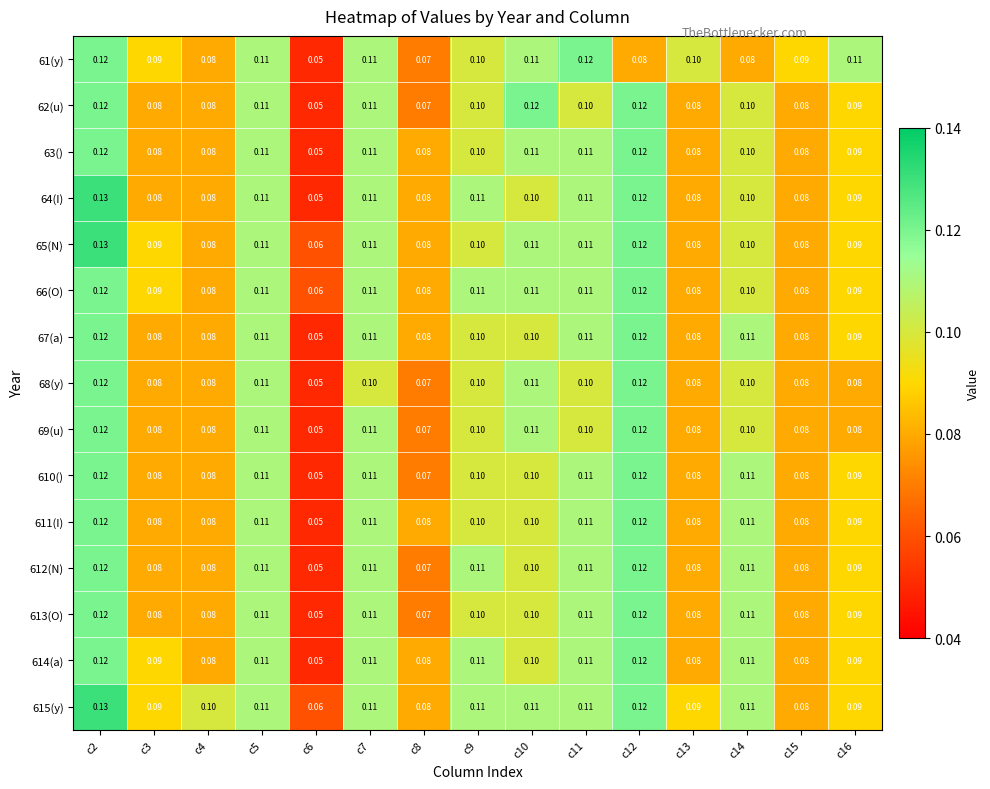

Which series has the widest spread of values?

64(I)